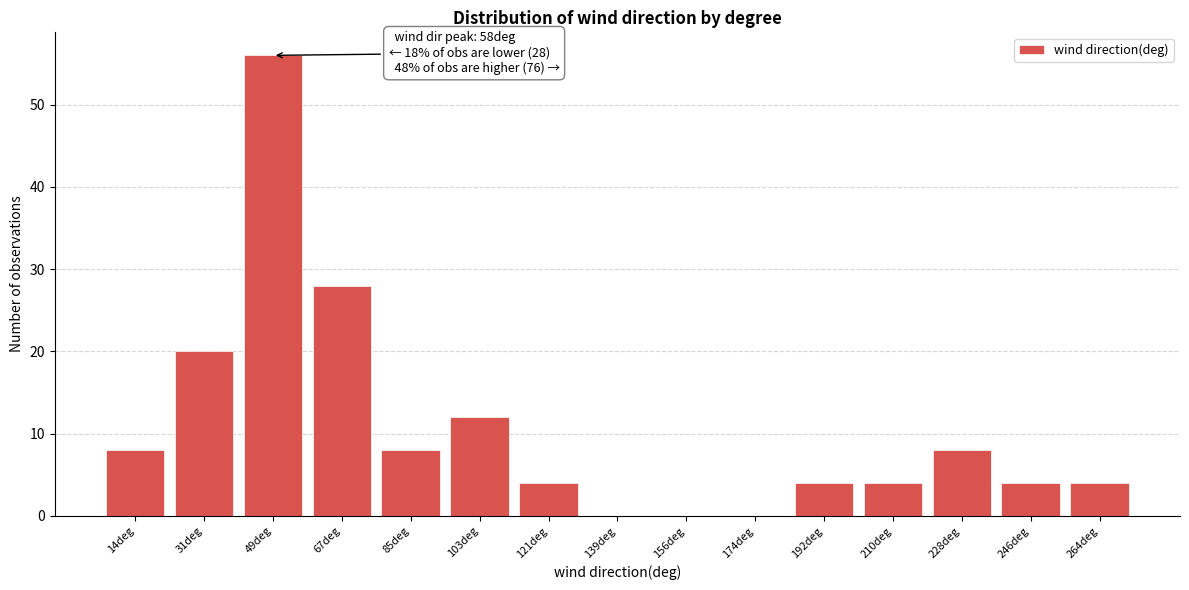

Reading left to right, extract all data points from this chart.

14deg=8	31deg=20	49deg=56	67deg=28	85deg=8	103deg=12	121deg=4	139deg=0	156deg=0	174deg=0	192deg=4	210deg=4	228deg=8	246deg=4	264deg=4